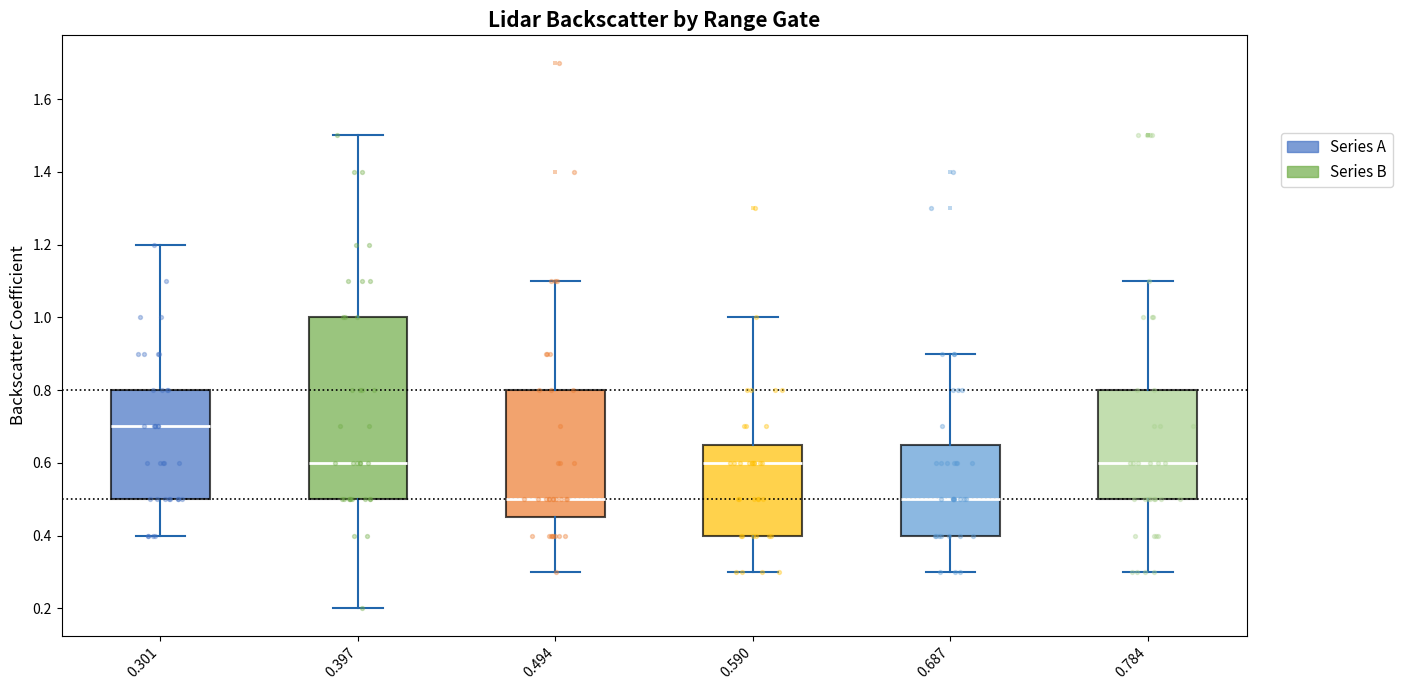

Reading left to right, read every box against the y-axis: the position of its median line, the range the box covers, and the ends of its whiskers. The values are not printed on the chart, so give them approximately, as read against the axis.

0.301: median 0.70, box 0.50 to 0.80, whiskers 0.40 to 1.20
0.397: median 0.60, box 0.50 to 1.00, whiskers 0.20 to 1.50
0.494: median 0.50, box 0.46 to 0.80, whiskers 0.30 to 1.10
0.590: median 0.60, box 0.40 to 0.66, whiskers 0.30 to 1.00
0.687: median 0.50, box 0.40 to 0.66, whiskers 0.30 to 0.90
0.784: median 0.60, box 0.50 to 0.80, whiskers 0.30 to 1.10